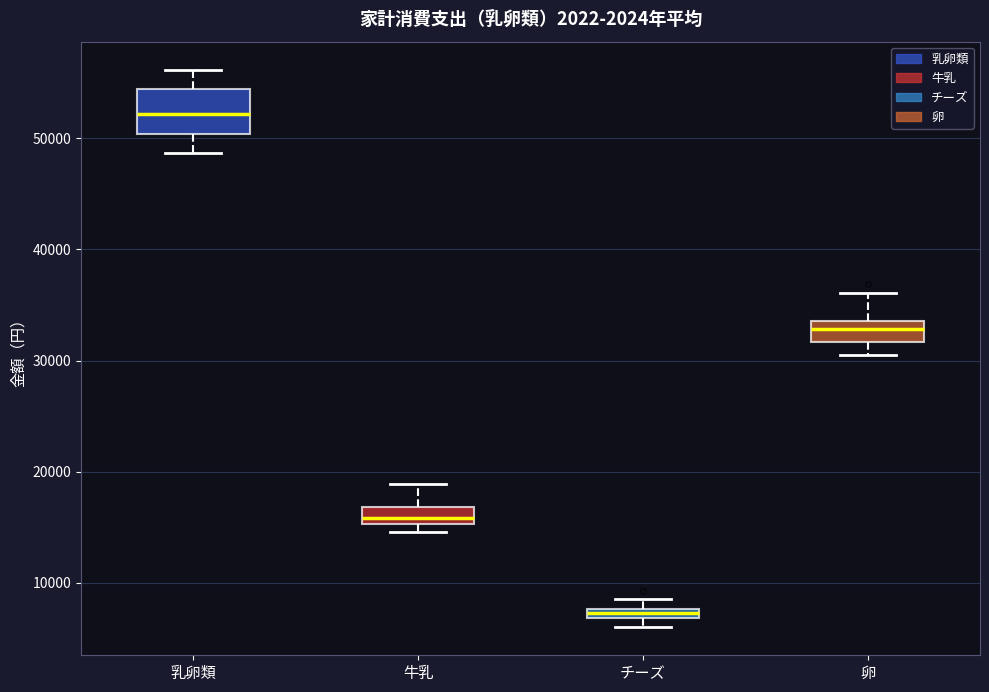

Which box's median line is the highest?

乳卵類